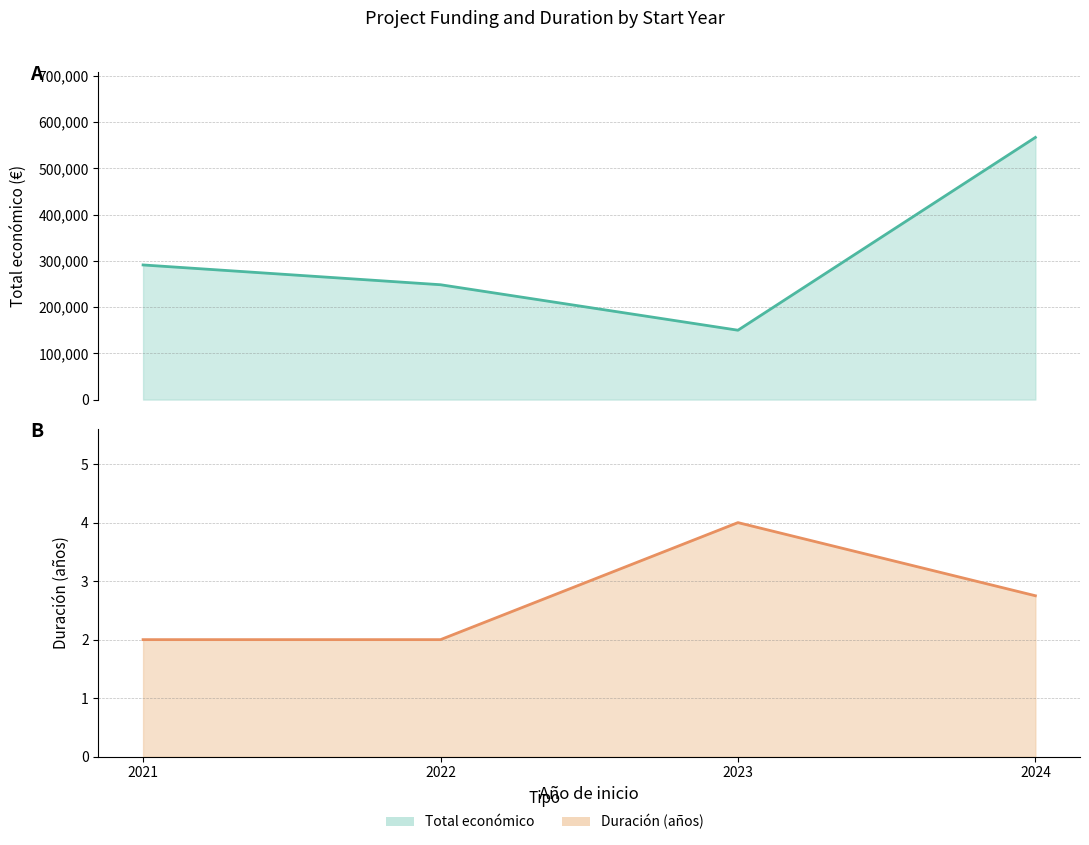

Which label corresponds to the smallest value in the chart?

2021